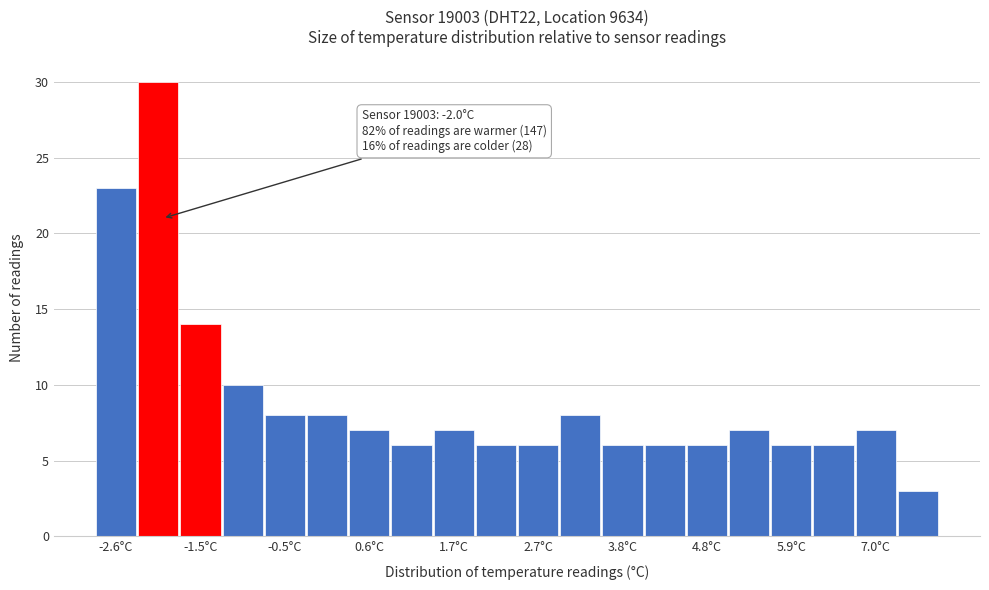

Read against the x-axis, roughly where is the centre of the tallest bar?

-2.0